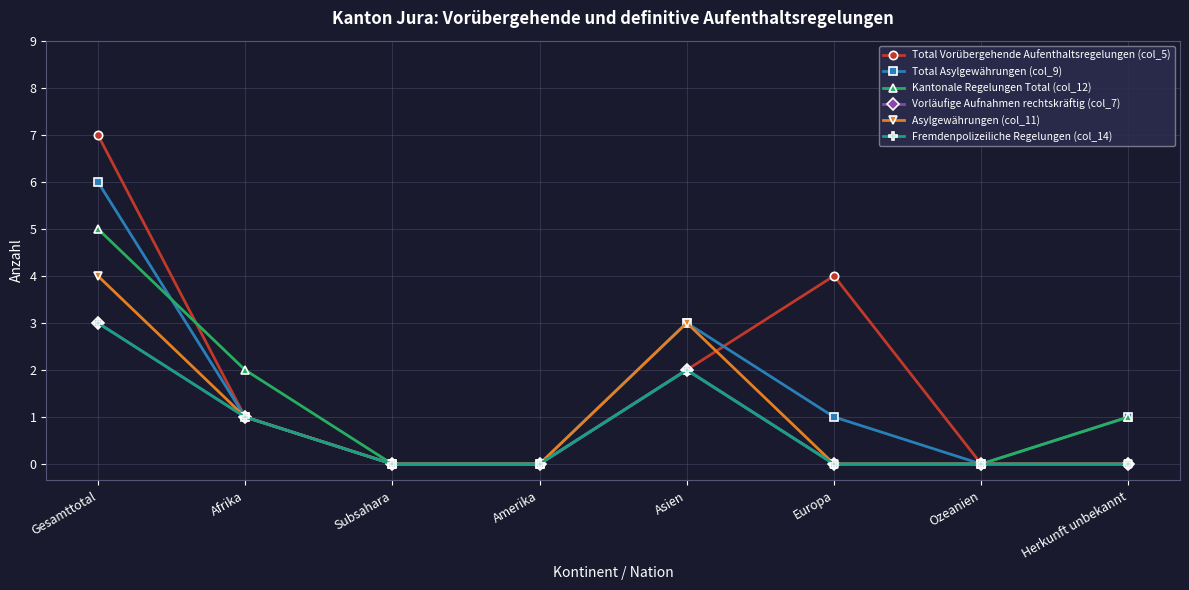

What is the difference between the Fremdenpolizeiliche Regelungen (col_14) values at Asien and Amerika?

2